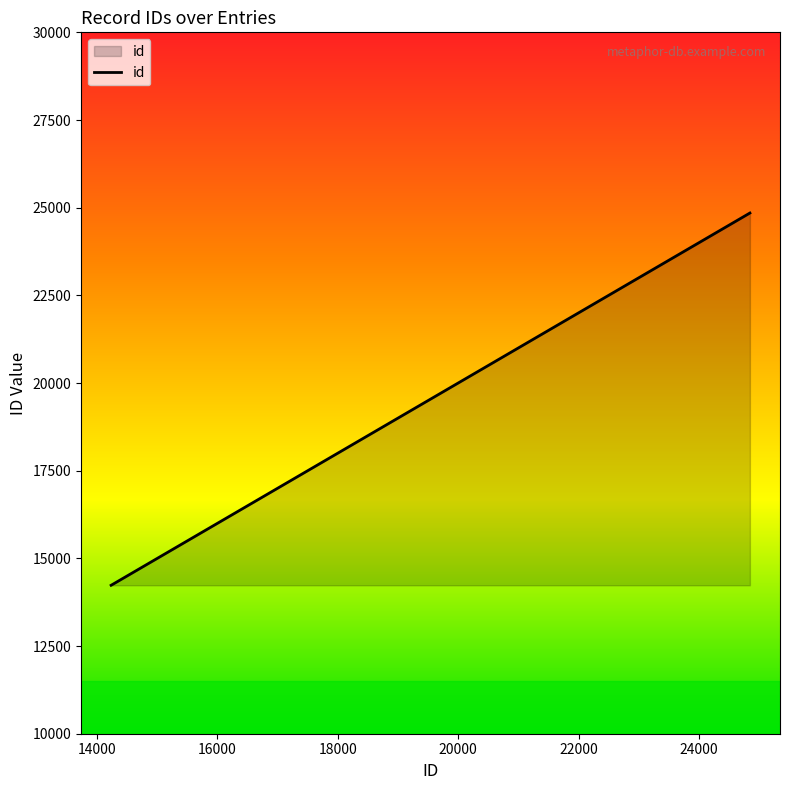

What is the sum of all values?

194049